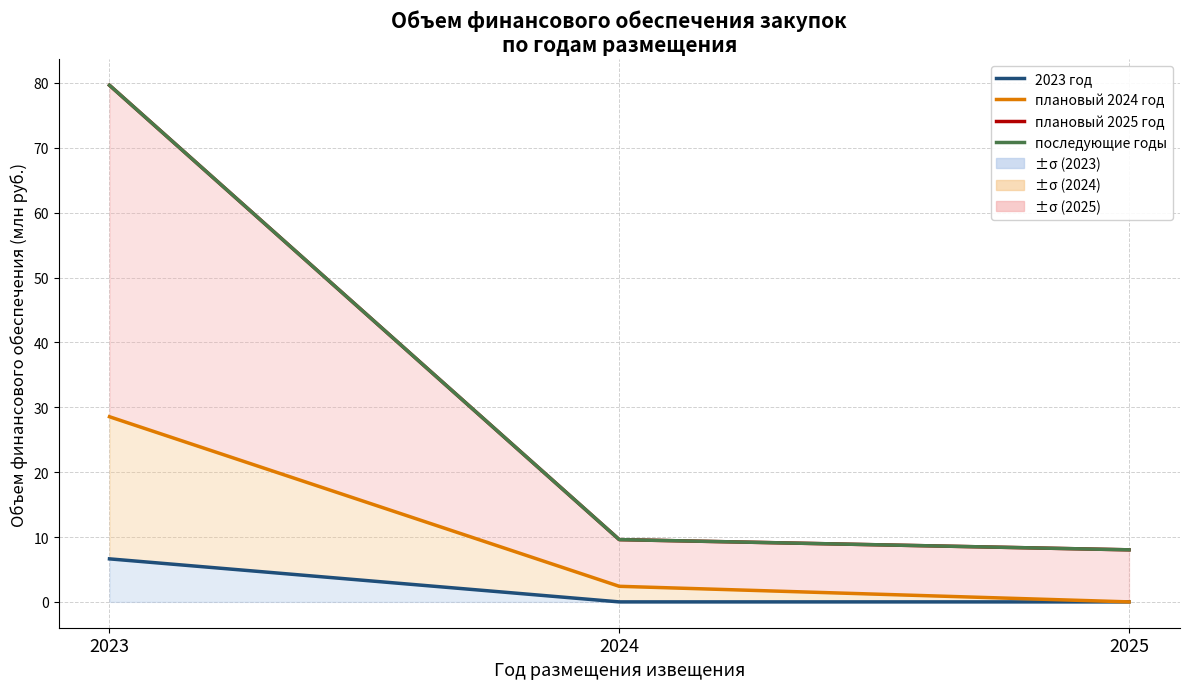

Reading left to right, what are all the values shown in this chart?

2023 год: 6.6	0.0	0.0
плановый 2024 год: 28.5	2.4	0.0
плановый 2025 год: 79.6	9.6	8.0
последующие годы: 79.6	9.6	8.0